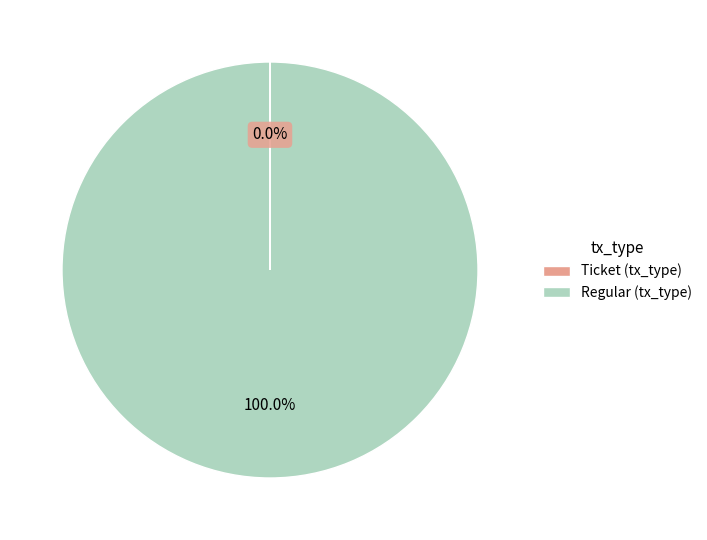

Which category has the biggest portion of the pie?

Regular (tx_type)